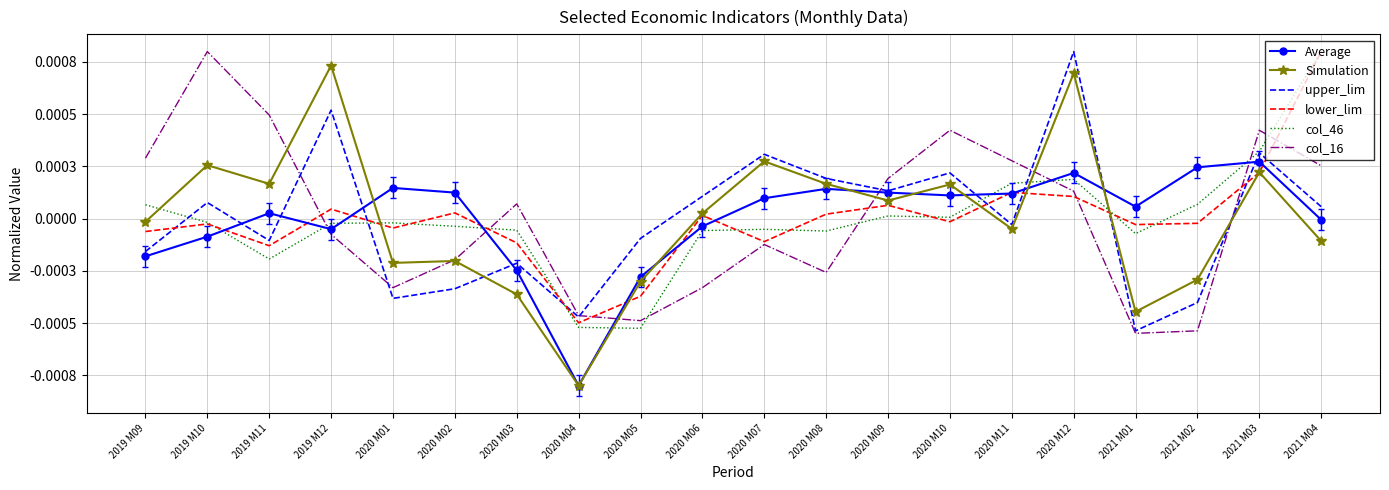

Reading left to right, list all the values displayed in this chart.

Average: 2019 M09=-0.0	2019 M10=-0.0	2019 M11=0.0	2019 M12=-0.0	2020 M01=0.0	2020 M02=0.0	2020 M03=-0.0	2020 M04=-0.0	2020 M05=-0.0	2020 M06=-0.0	2020 M07=0.0	2020 M08=0.0	2020 M09=0.0	2020 M10=0.0	2020 M11=0.0	2020 M12=0.0	2021 M01=0.0	2021 M02=0.0	2021 M03=0.0	2021 M04=-0.0
Simulation: 2019 M09=-0.0	2019 M10=0.0	2019 M11=0.0	2019 M12=0.0	2020 M01=-0.0	2020 M02=-0.0	2020 M03=-0.0	2020 M04=-0.0	2020 M05=-0.0	2020 M06=0.0	2020 M07=0.0	2020 M08=0.0	2020 M09=0.0	2020 M10=0.0	2020 M11=-0.0	2020 M12=0.0	2021 M01=-0.0	2021 M02=-0.0	2021 M03=0.0	2021 M04=-0.0
upper_lim: 2019 M09=-0.0	2019 M10=0.0	2019 M11=-0.0	2019 M12=0.0	2020 M01=-0.0	2020 M02=-0.0	2020 M03=-0.0	2020 M04=-0.0	2020 M05=-0.0	2020 M06=0.0	2020 M07=0.0	2020 M08=0.0	2020 M09=0.0	2020 M10=0.0	2020 M11=-0.0	2020 M12=0.0	2021 M01=-0.0	2021 M02=-0.0	2021 M03=0.0	2021 M04=0.0
lower_lim: 2019 M09=-0.0	2019 M10=-0.0	2019 M11=-0.0	2019 M12=0.0	2020 M01=-0.0	2020 M02=0.0	2020 M03=-0.0	2020 M04=-0.0	2020 M05=-0.0	2020 M06=0.0	2020 M07=-0.0	2020 M08=0.0	2020 M09=0.0	2020 M10=-0.0	2020 M11=0.0	2020 M12=0.0	2021 M01=-0.0	2021 M02=-0.0	2021 M03=0.0	2021 M04=0.0
col_46: 2019 M09=0.0	2019 M10=-0.0	2019 M11=-0.0	2019 M12=-0.0	2020 M01=-0.0	2020 M02=-0.0	2020 M03=-0.0	2020 M04=-0.0	2020 M05=-0.0	2020 M06=-0.0	2020 M07=-0.0	2020 M08=-0.0	2020 M09=0.0	2020 M10=0.0	2020 M11=0.0	2020 M12=0.0	2021 M01=-0.0	2021 M02=0.0	2021 M03=0.0	2021 M04=0.0
col_16: 2019 M09=0.0	2019 M10=0.0	2019 M11=0.0	2019 M12=-0.0	2020 M01=-0.0	2020 M02=-0.0	2020 M03=0.0	2020 M04=-0.0	2020 M05=-0.0	2020 M06=-0.0	2020 M07=-0.0	2020 M08=-0.0	2020 M09=0.0	2020 M10=0.0	2020 M11=0.0	2020 M12=0.0	2021 M01=-0.0	2021 M02=-0.0	2021 M03=0.0	2021 M04=0.0